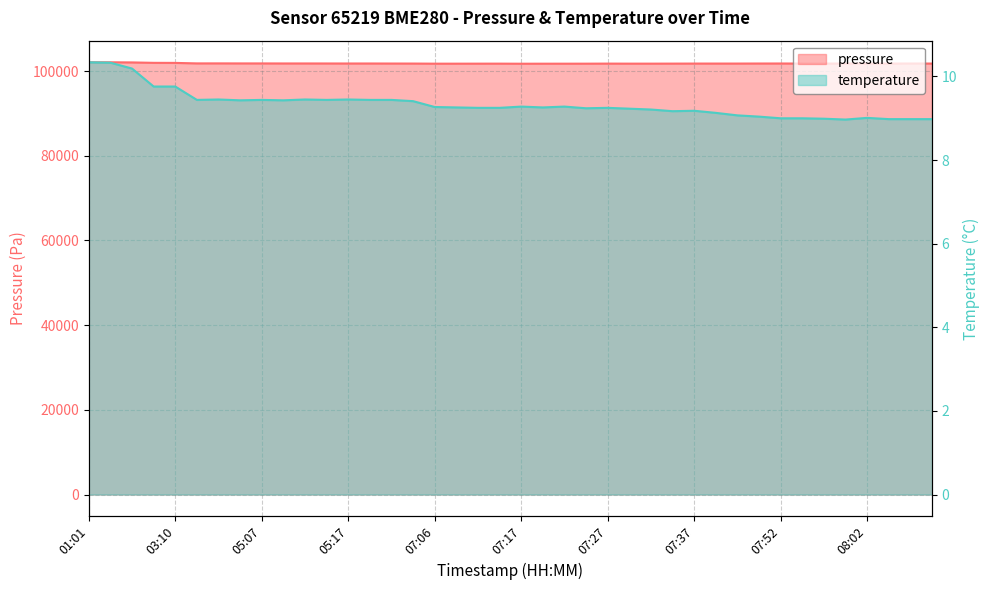

How many distinct data groups are displayed?

2